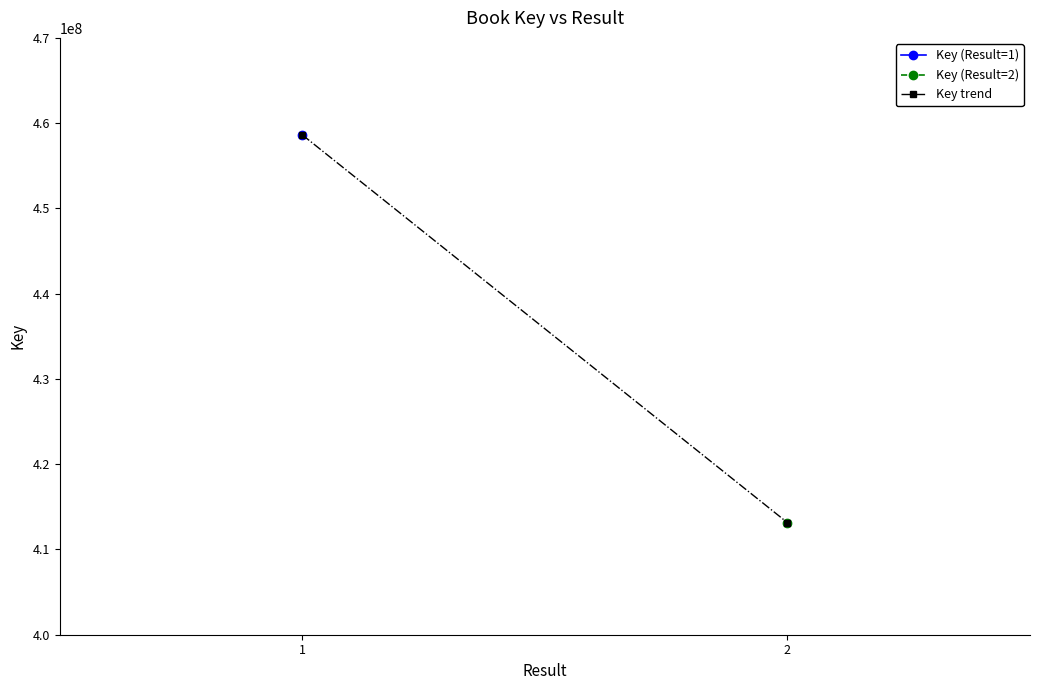

Rank the categories by value from highest to lowest.

1, 2